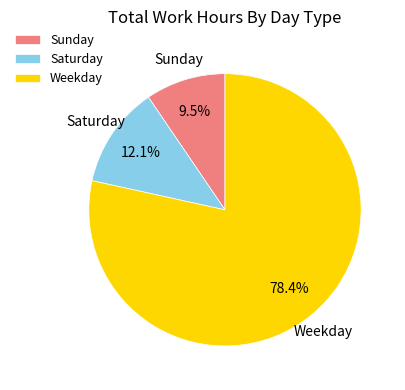

Does Weekday account for over 50% of the chart?

Yes